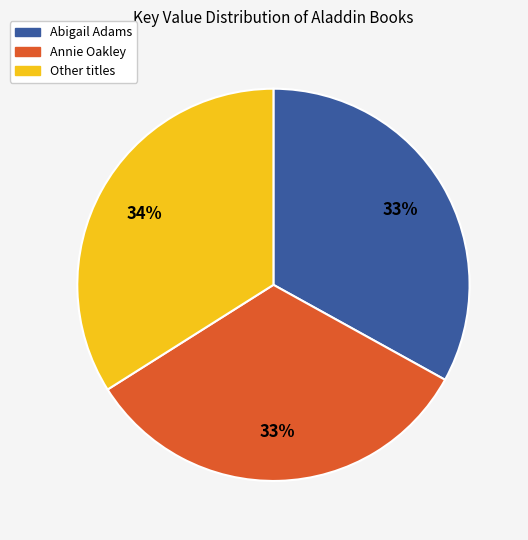

Is there a majority slice in this chart?

No